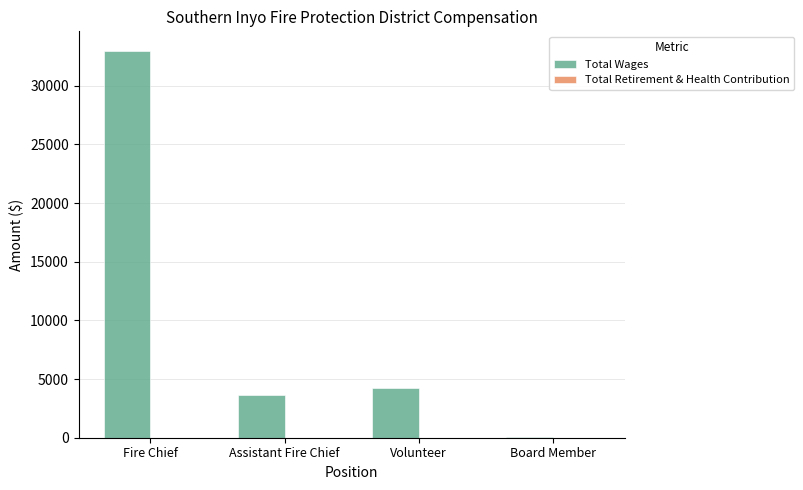

At which category does the chart reach its peak across all series?

Fire Chief